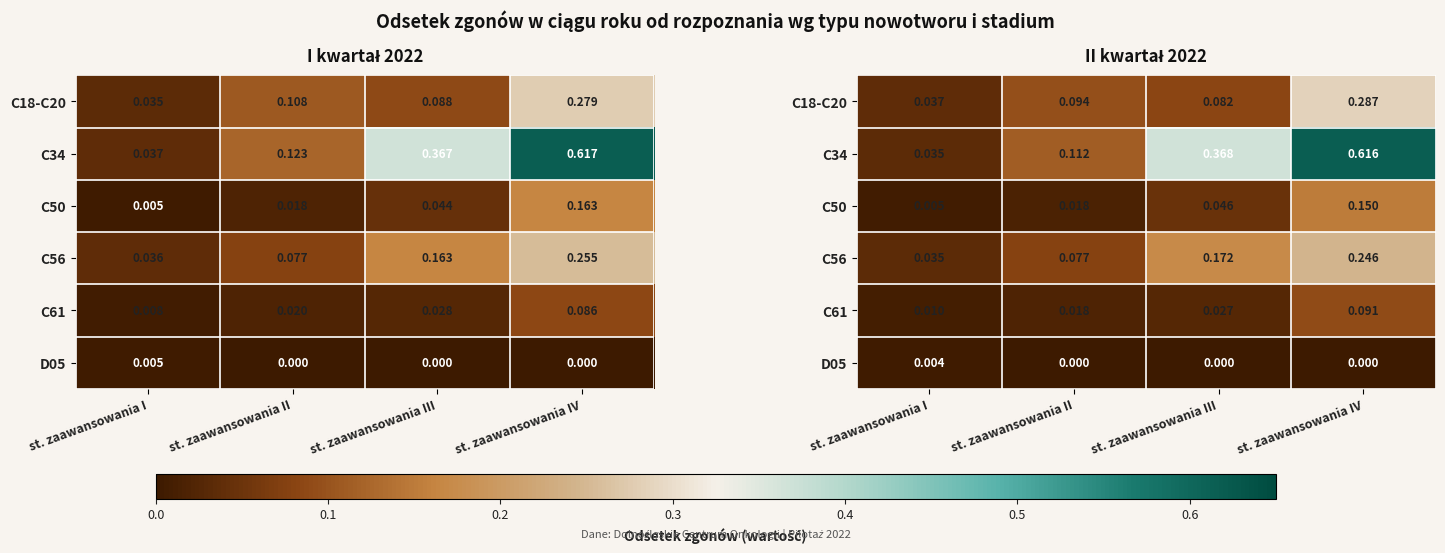

What is the sum of all C18-C20 values?

0.5